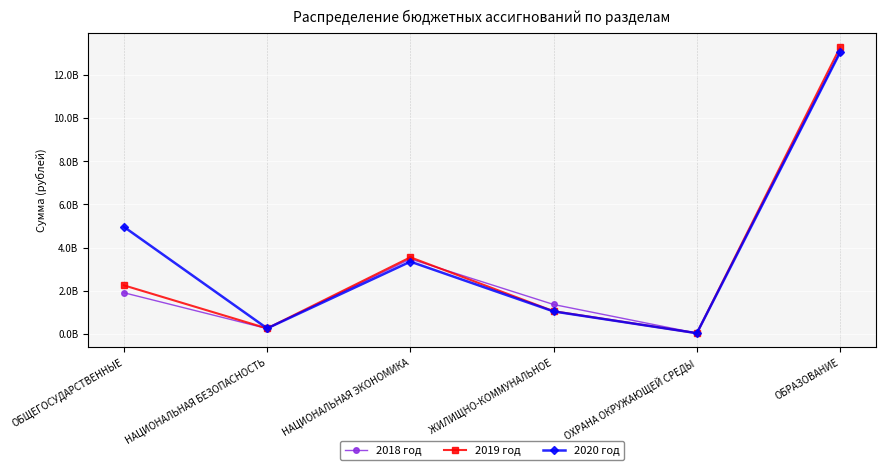

True or false: 2020 год has more than 2 interior local peaks.

False